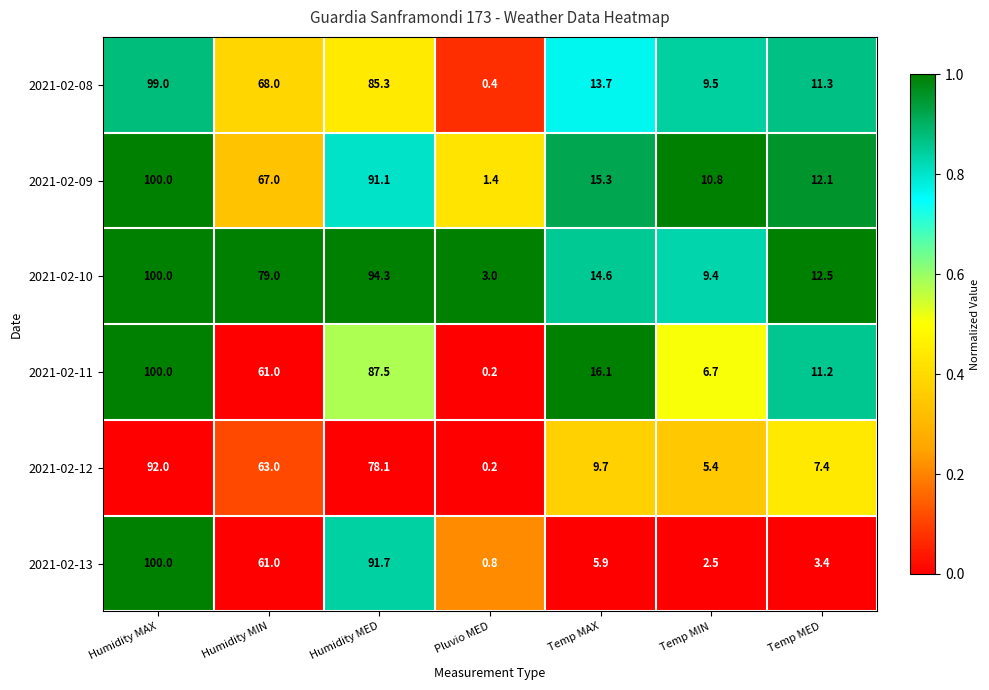

What is the difference between the highest and lowest values at Temp MED?

9.1